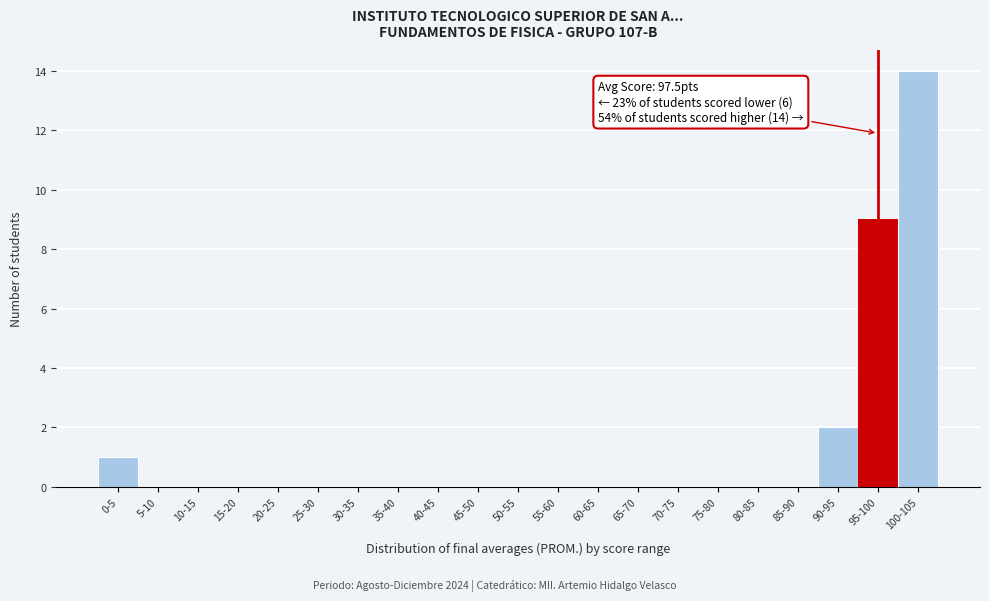

Reading left to right, transcribe all the data shown in this chart.

0-5=1	5-10=0	10-15=0	15-20=0	20-25=0	25-30=0	30-35=0	35-40=0	40-45=0	45-50=0	50-55=0	55-60=0	60-65=0	65-70=0	70-75=0	75-80=0	80-85=0	85-90=0	90-95=2	95-100=9	100-105=14